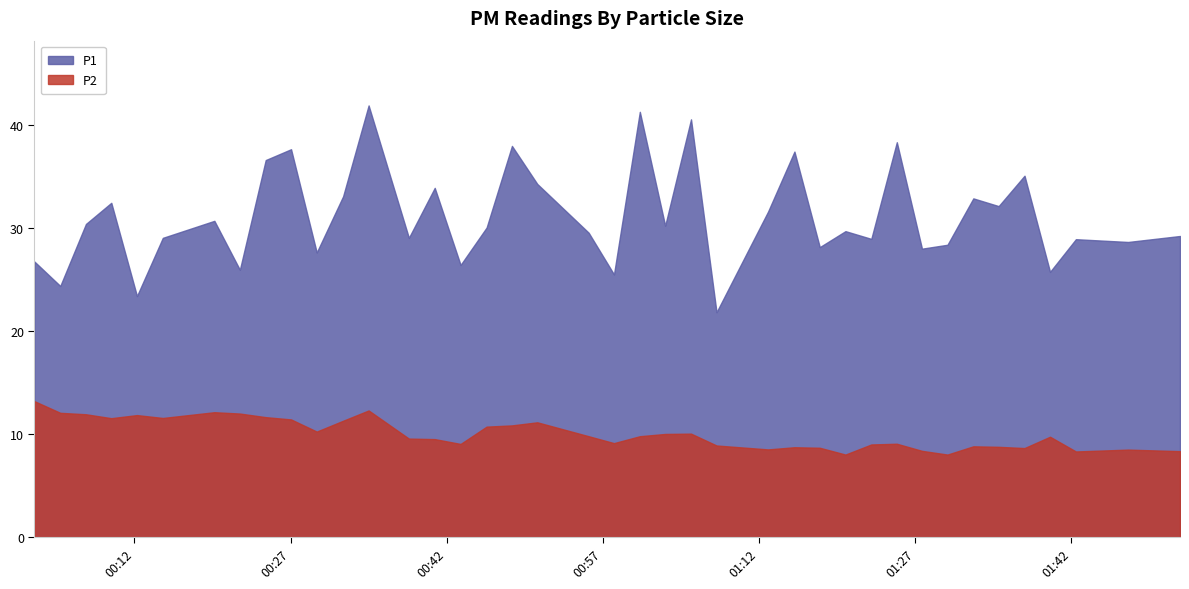

How many lines are shown in the chart?

2